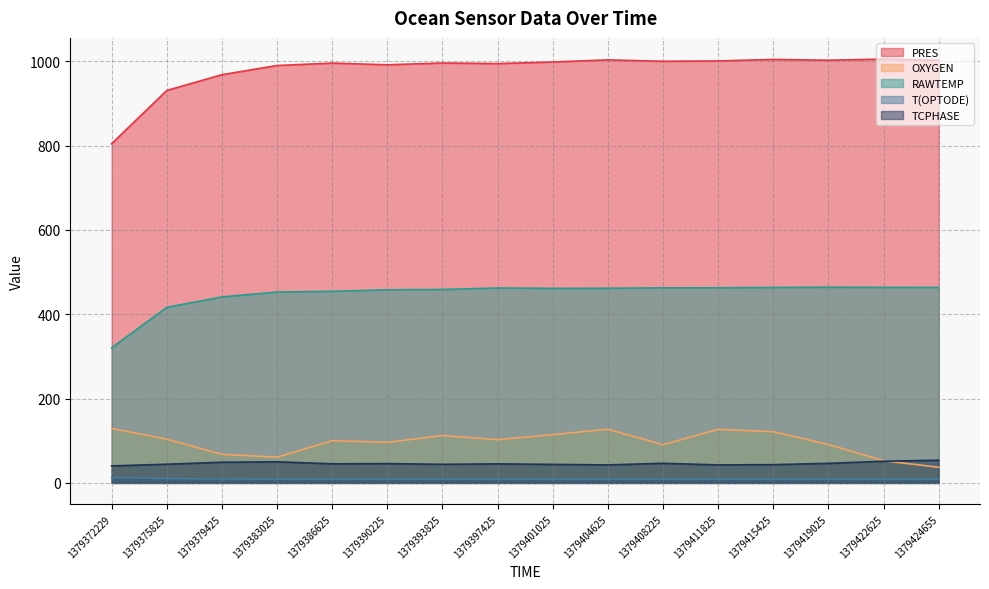

Reading left to right, transcribe all the data shown in this chart.

PRES: 804.7	930.9	968.4	990.2	995.9	991.9	996.1	994.7	998.5	1003.5	1000.2	1001.0	1004.6	1002.8	1005.4	1002.6
OXYGEN: 129.2	103.7	67.7	61.1	100.0	96.3	112.4	102.7	114.4	127.4	90.6	127.0	121.5	91.1	52.6	37.2
RAWTEMP: 320.5	416.5	441.3	452.8	454.5	458.2	458.9	462.5	461.6	461.8	462.7	462.9	463.7	464.3	463.9	463.7
T(OPTODE): 13.0	10.1	9.3	9.0	8.9	8.8	8.8	8.7	8.7	8.7	8.7	8.7	8.7	8.6	8.6	8.7
TCPHASE: 40.3	44.4	49.0	50.1	45.3	45.8	44.1	45.2	44.0	42.7	46.5	42.8	43.3	46.5	51.4	53.9